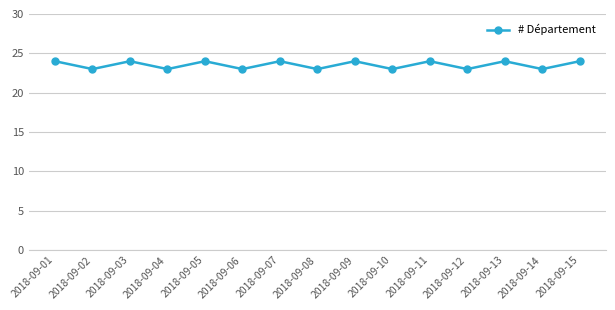

What value does the data have at 2018-09-05?

24